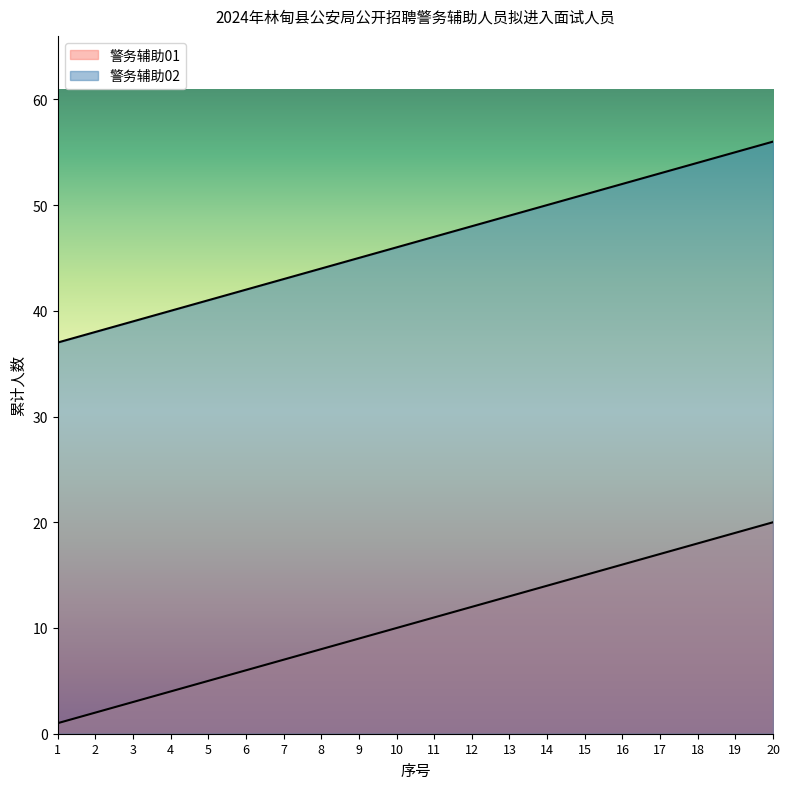

Count the number of data series in this chart.

2